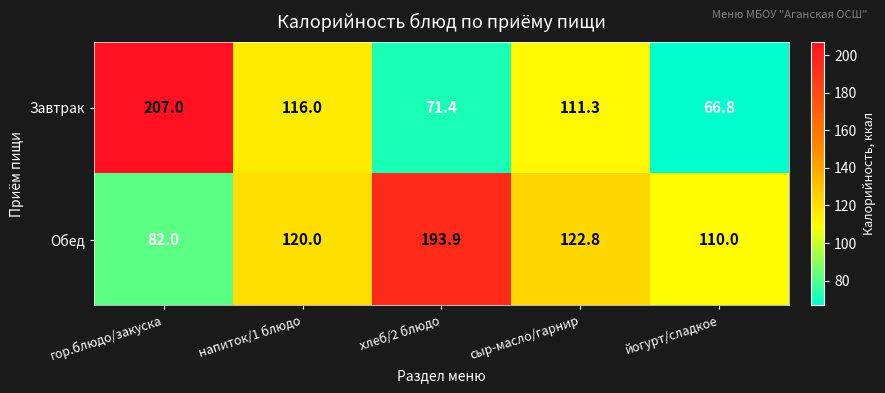

Between напиток/1 блюдо and йогурт/сладкое, which series saw the biggest shift?

Завтрак